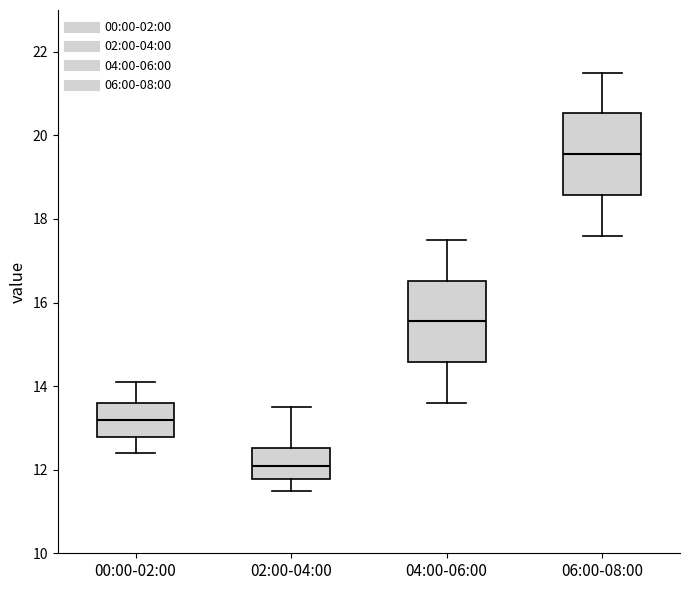

Reading left to right, read every box against the y-axis: the position of its median line, the range the box covers, and the ends of its whiskers. The values are not printed on the chart, so give them approximately, as read against the axis.

00:00-02:00: median 13.2, box 12.8 to 13.6, whiskers 12.4 to 14.2
02:00-04:00: median 12.2, box 11.8 to 12.6, whiskers 11.6 to 13.6
04:00-06:00: median 15.6, box 14.6 to 16.6, whiskers 13.6 to 17.6
06:00-08:00: median 19.6, box 18.6 to 20.6, whiskers 17.6 to 21.6